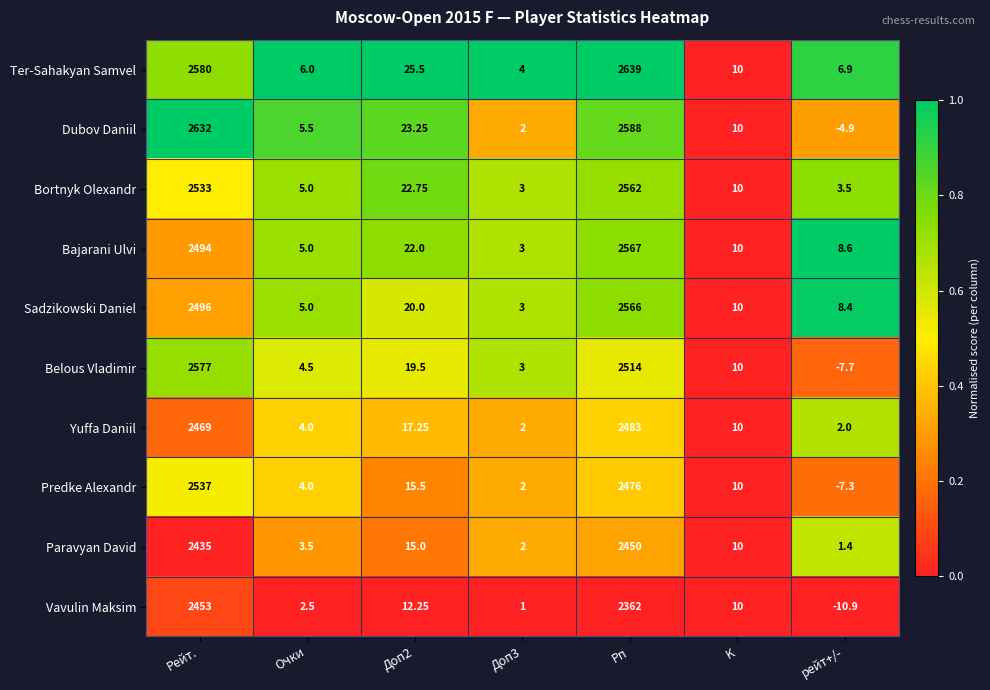

At which label does Sadzikowski Daniel first exceed 10?

Рейт.